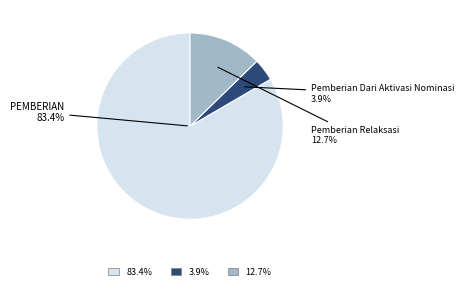

Is there a majority slice in this chart?

Yes